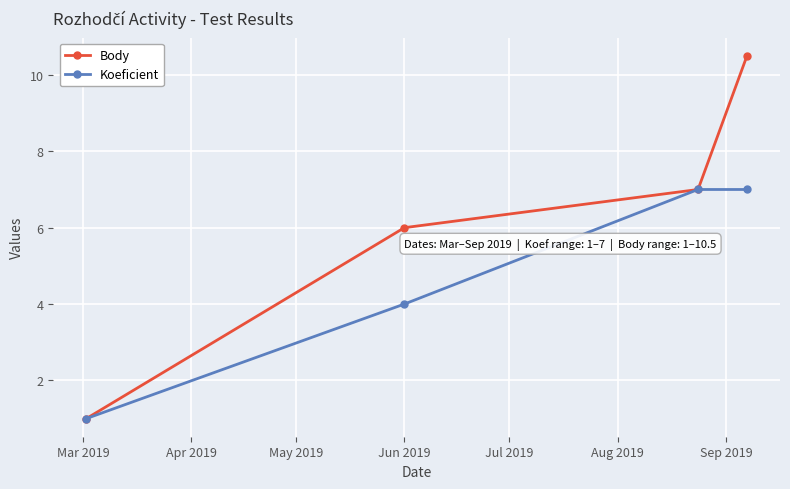

Which series has the largest total across all categories?

Body